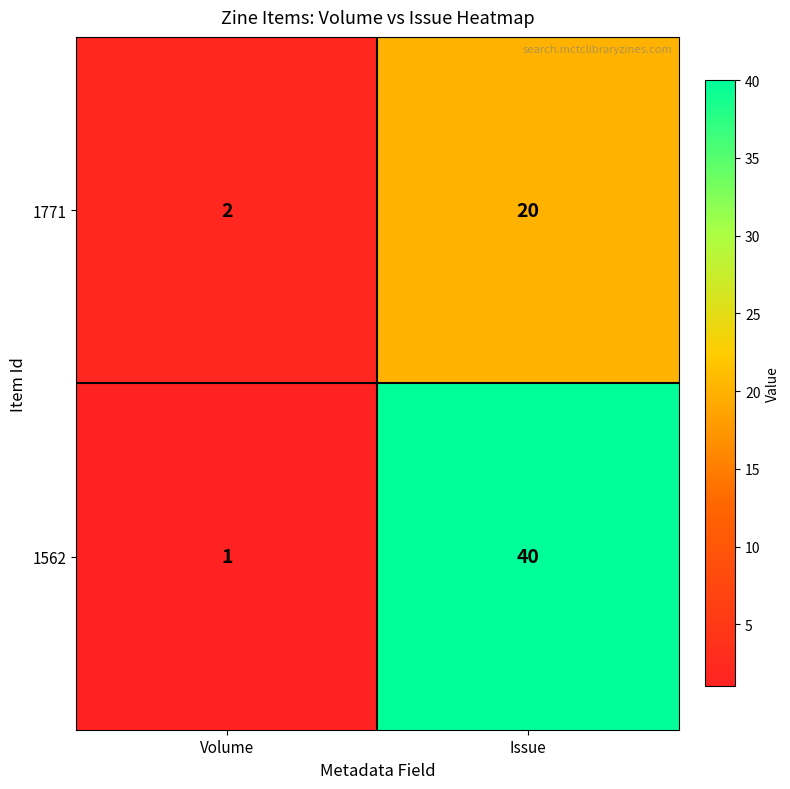

Which label corresponds to the largest value in the chart?

Issue